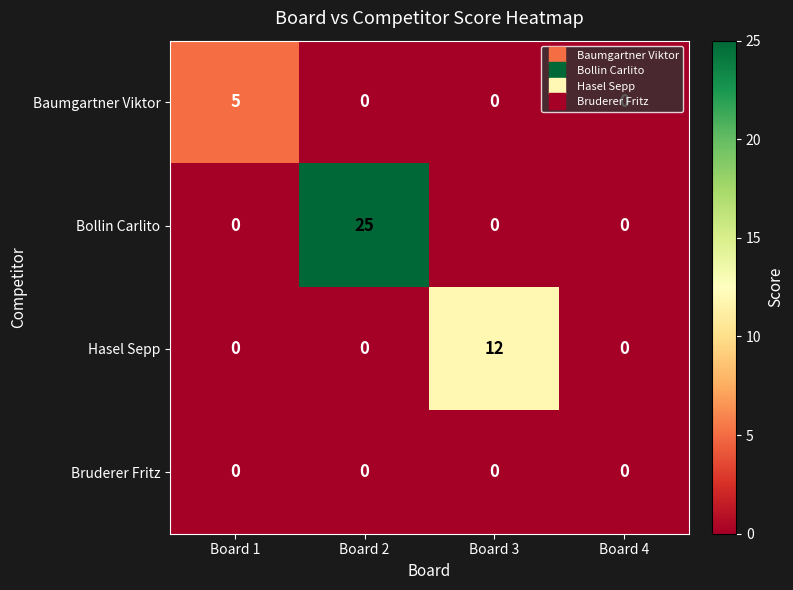

Which category has the highest value across all series?

Board 2